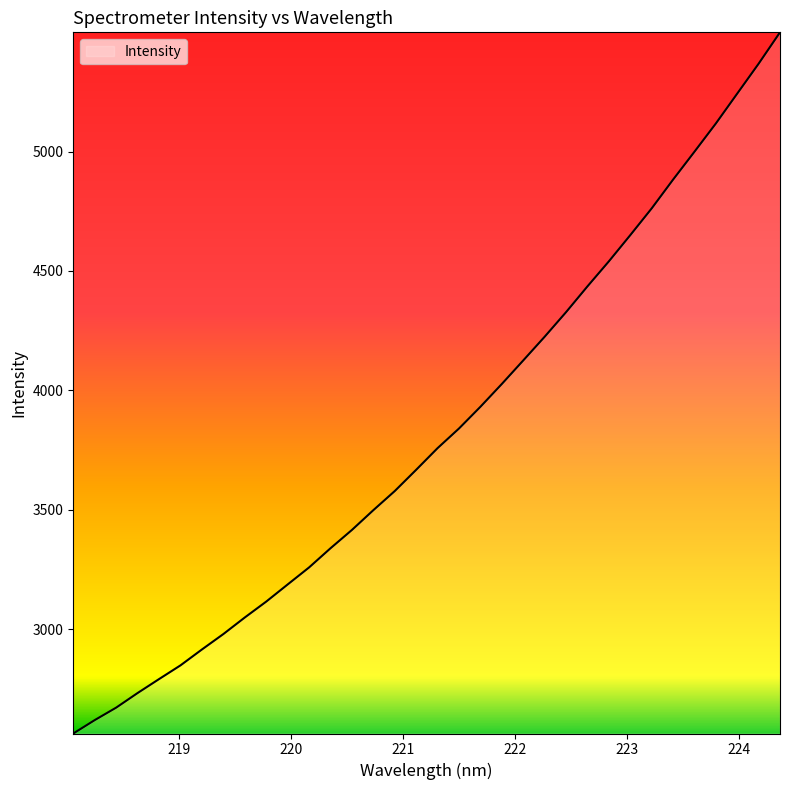

Count the number of categories in the chart.

34